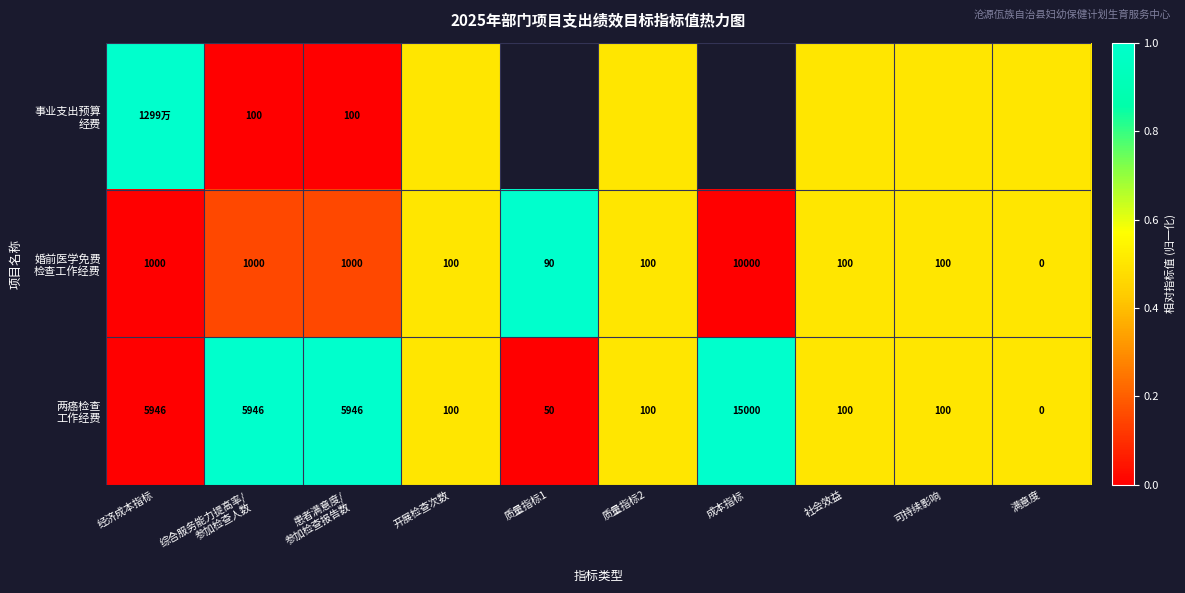

How many values in 事业支出预算 经费 are above zero?

6